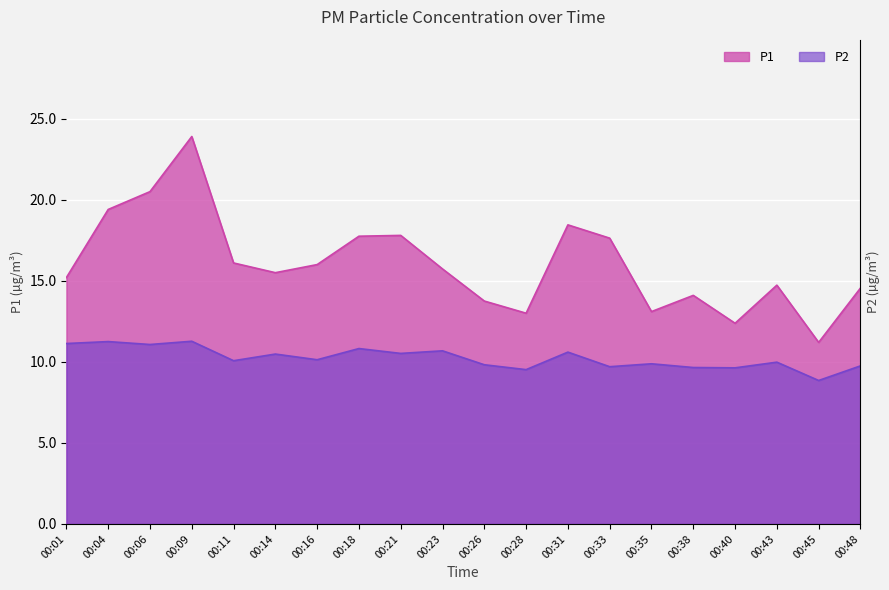

What is the minimum value for P1?

11.2